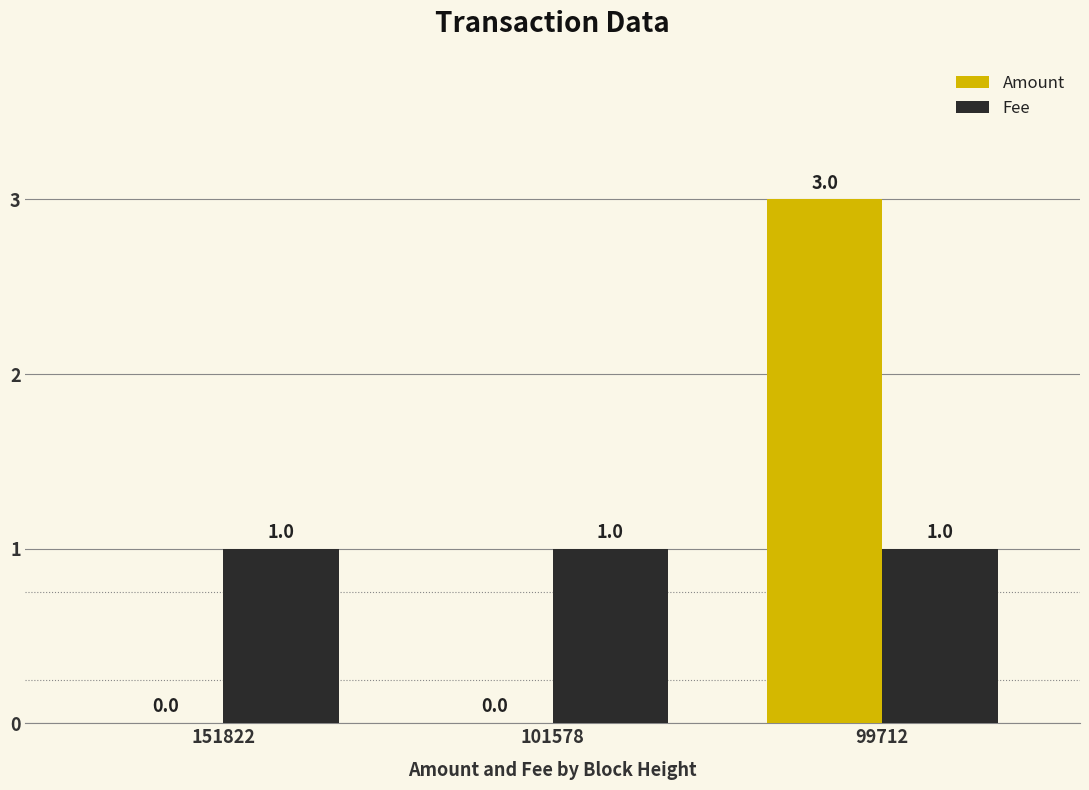

Between 151822 and 99712, which series saw the biggest shift?

Amount